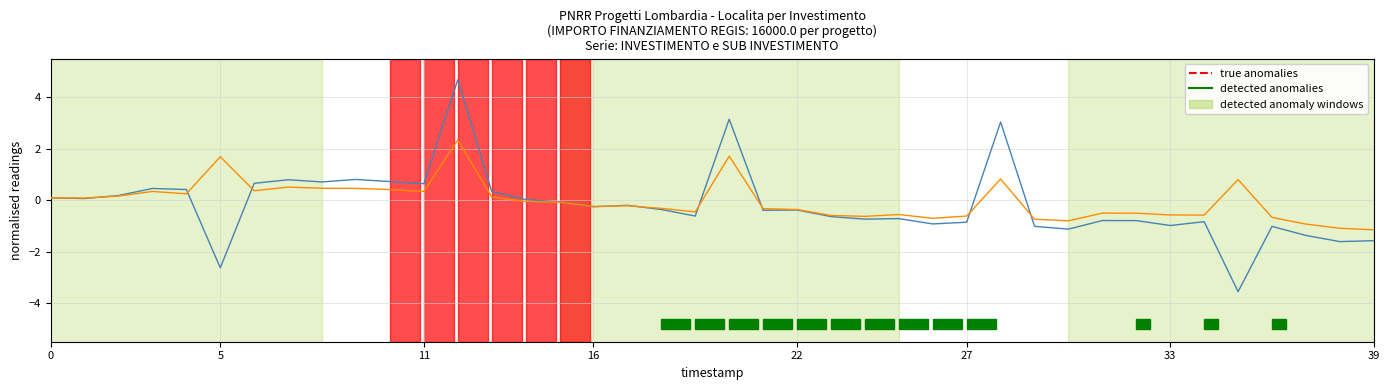

What is the greatest value displayed?

4.7